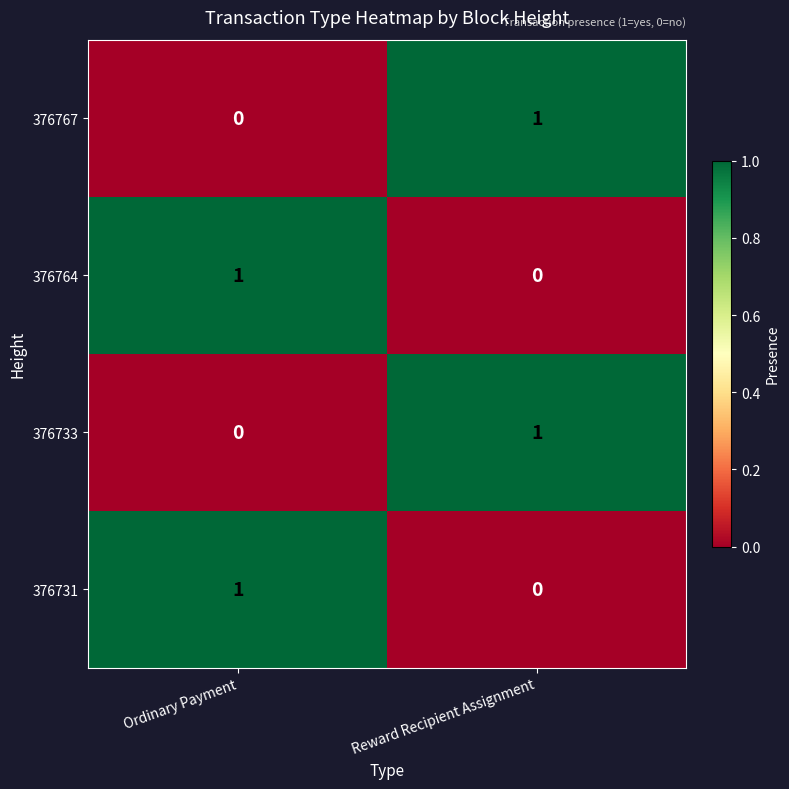

The 376731 series shows 2 at Ordinary Payment. True or false?

False